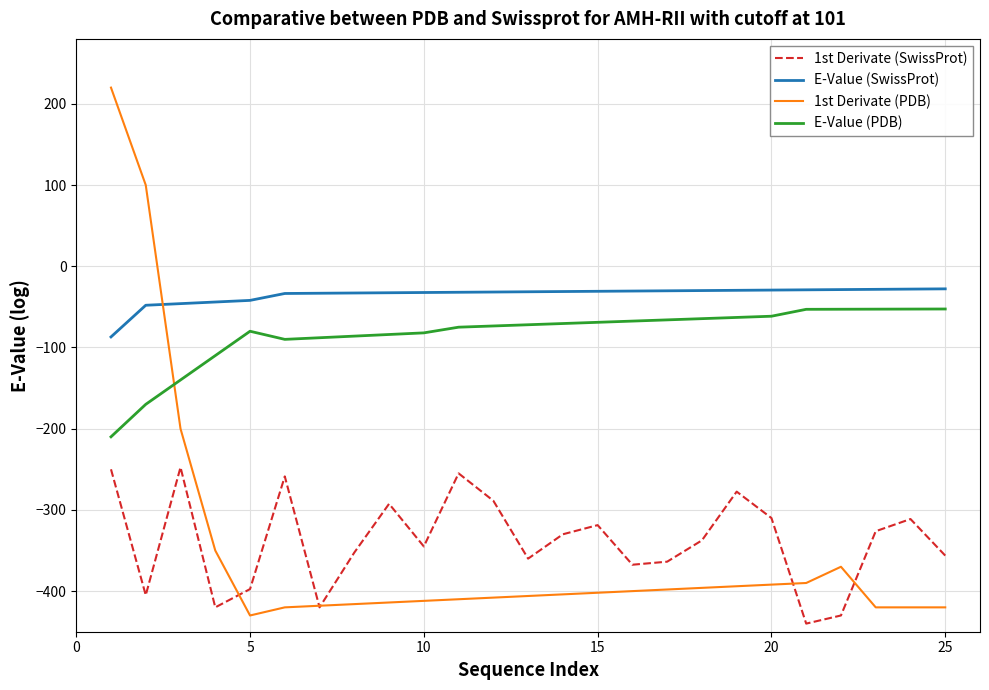

Which series has the largest range (max minus min)?

1st Derivate (PDB)